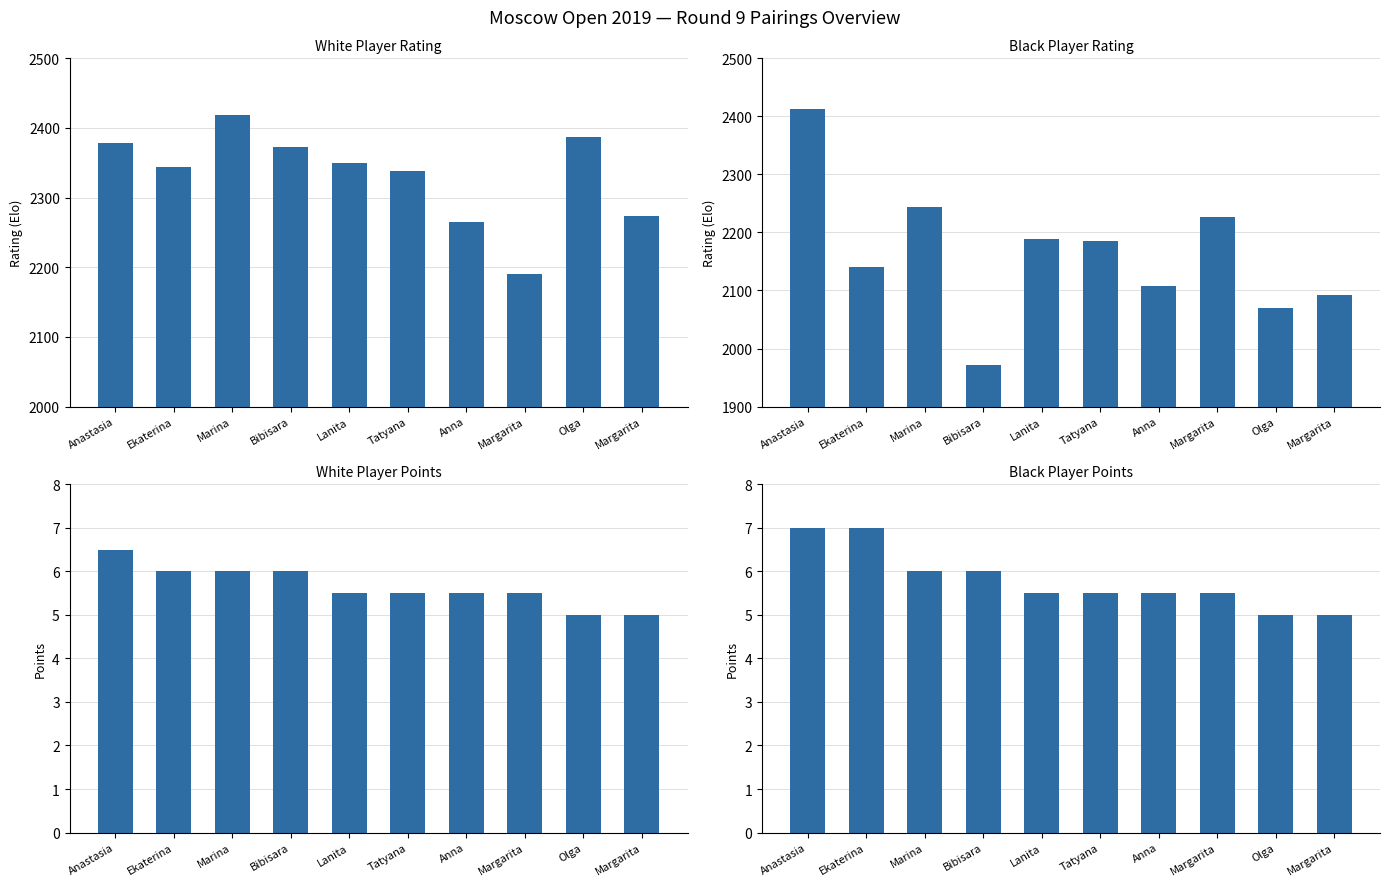

At Tatyana, list the series in order from largest to smallest.

White Rating, Black Rating, White Points, Black Points